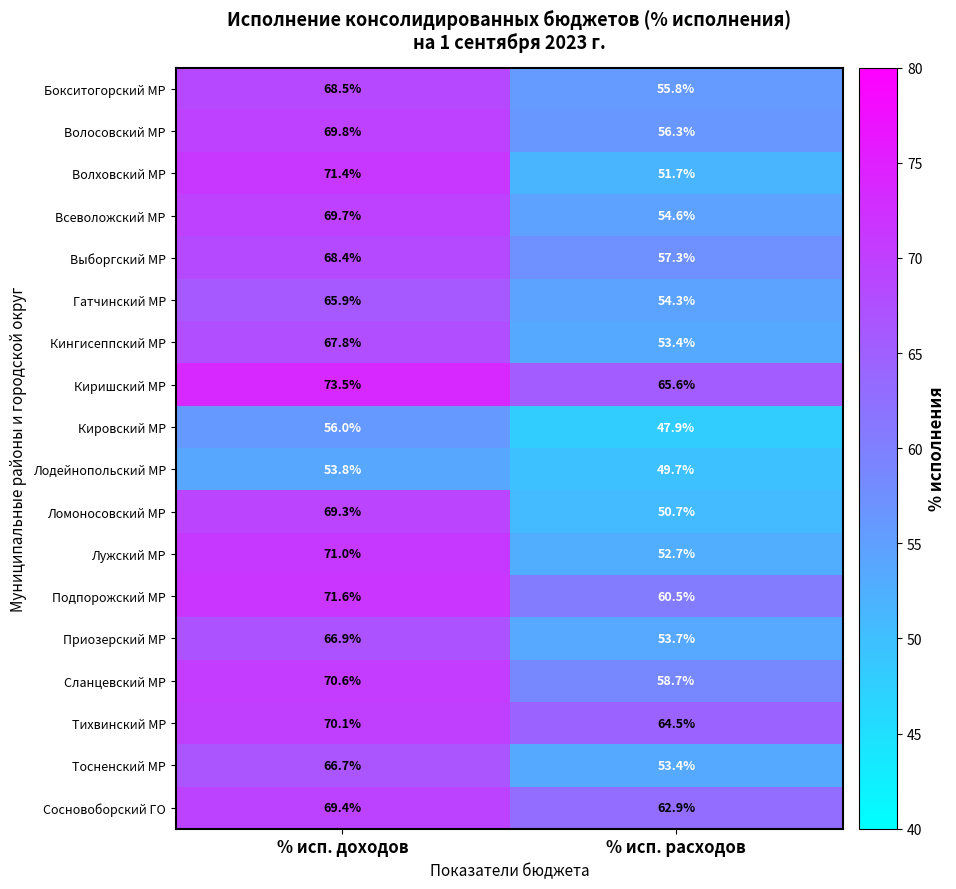

Which series has the largest total across all categories?

Киришский МР